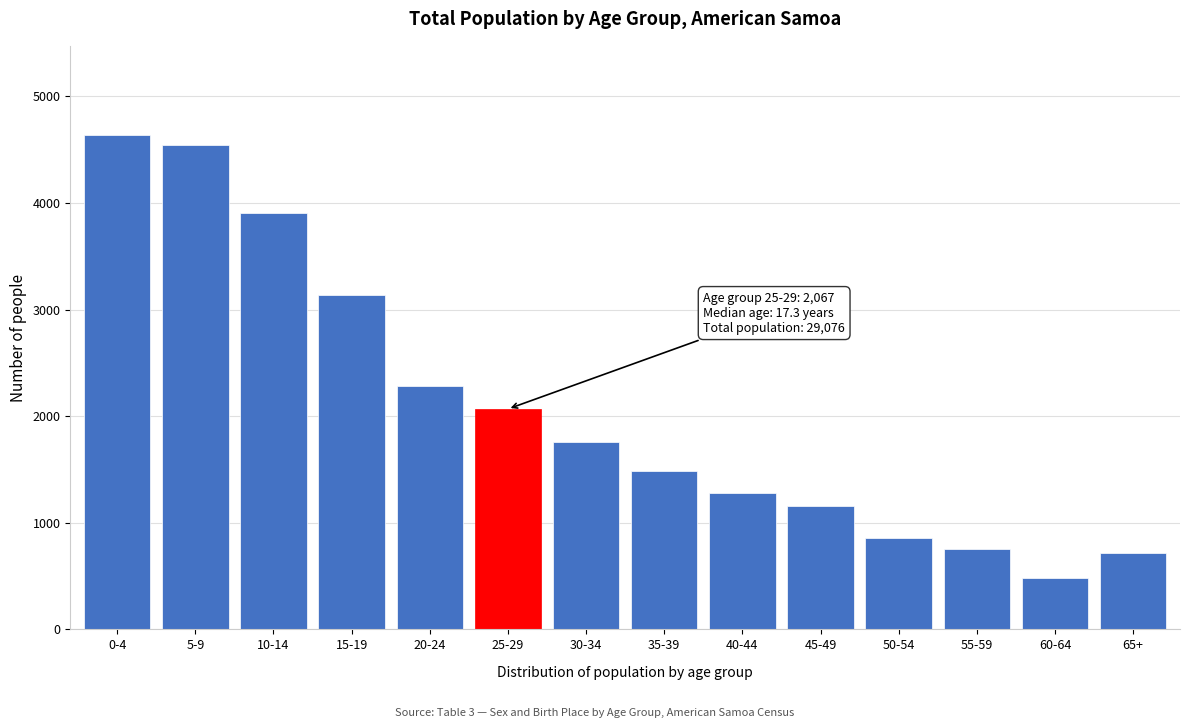

Reading right to left, extract all data points from this chart.

717	483	753	857	1157	1281	1489	1755	2067	2286	3141	3908	4543	4639